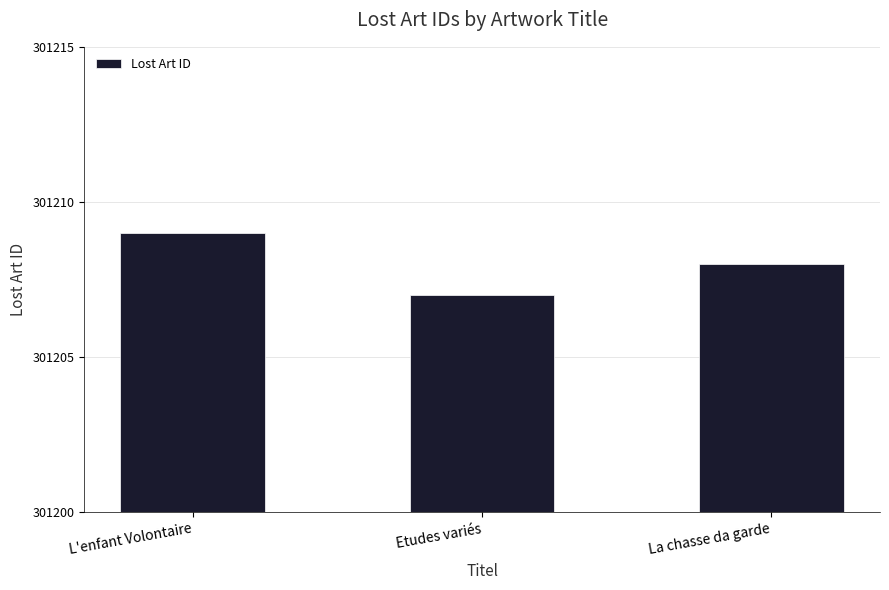

Does the chart contain any negative values?

No